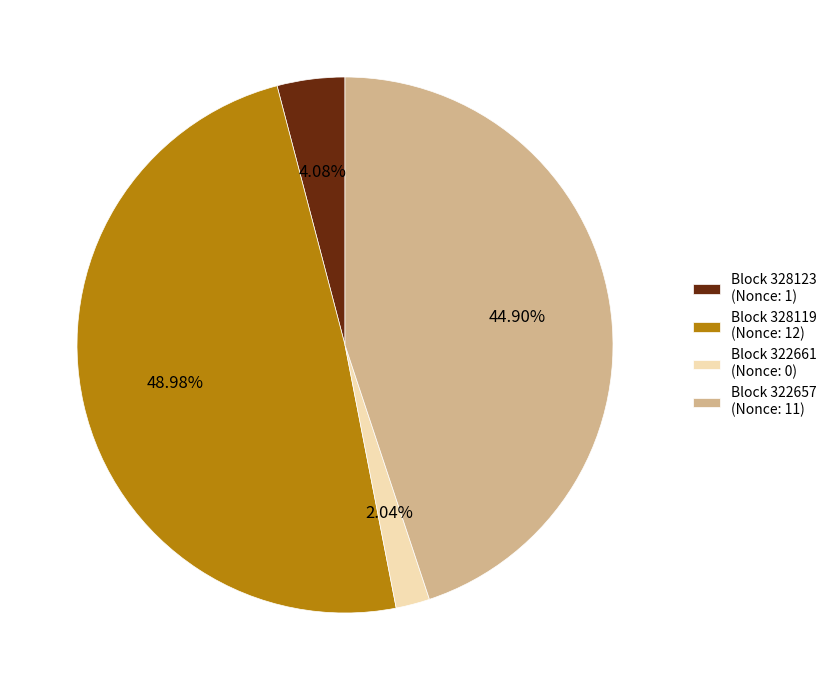

Rank the categories by value from highest to lowest.

Block 328119 (Nonce: 12), Block 322657 (Nonce: 11), Block 328123 (Nonce: 1), Block 322661 (Nonce: 0)